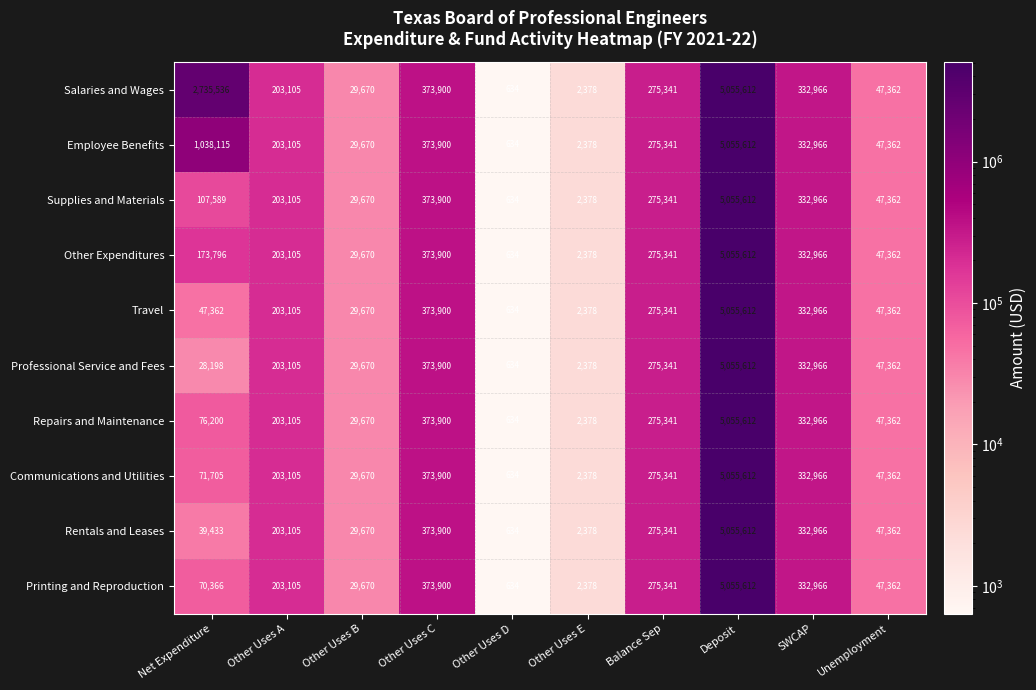

Read the Employee Benefits value at Other Uses B, to the nearest 50.

29650